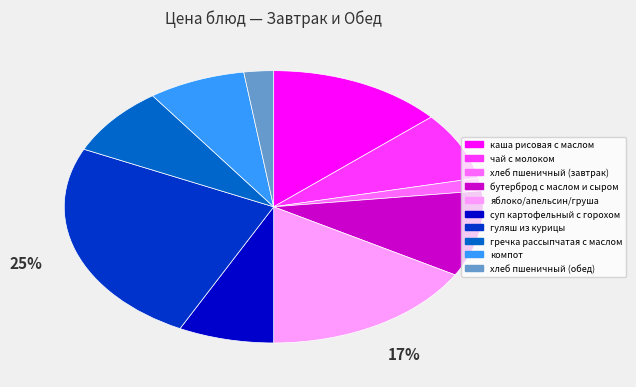

Which slice is the largest?

гуляш из курицы